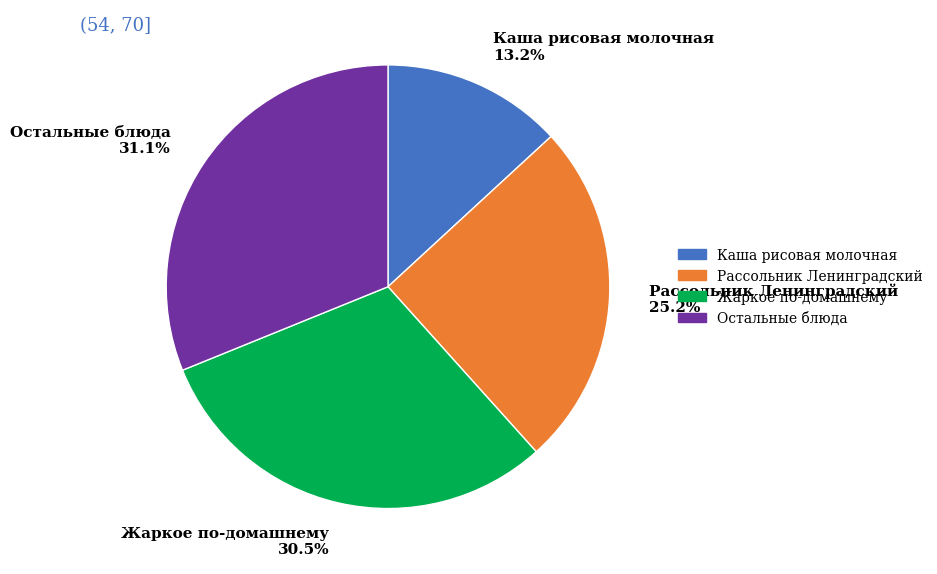

Which has a higher value, Рассольник Ленинградский 25.2% or Каша рисовая молочная 13.2%?

Рассольник Ленинградский 25.2%